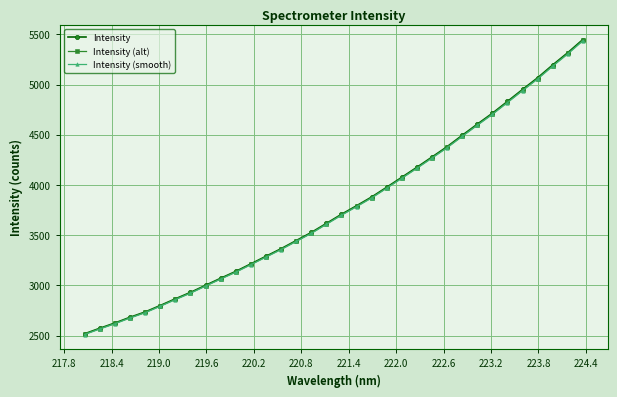

What is the value of the Intensity (alt) point at the 15th from the left?

3440.2